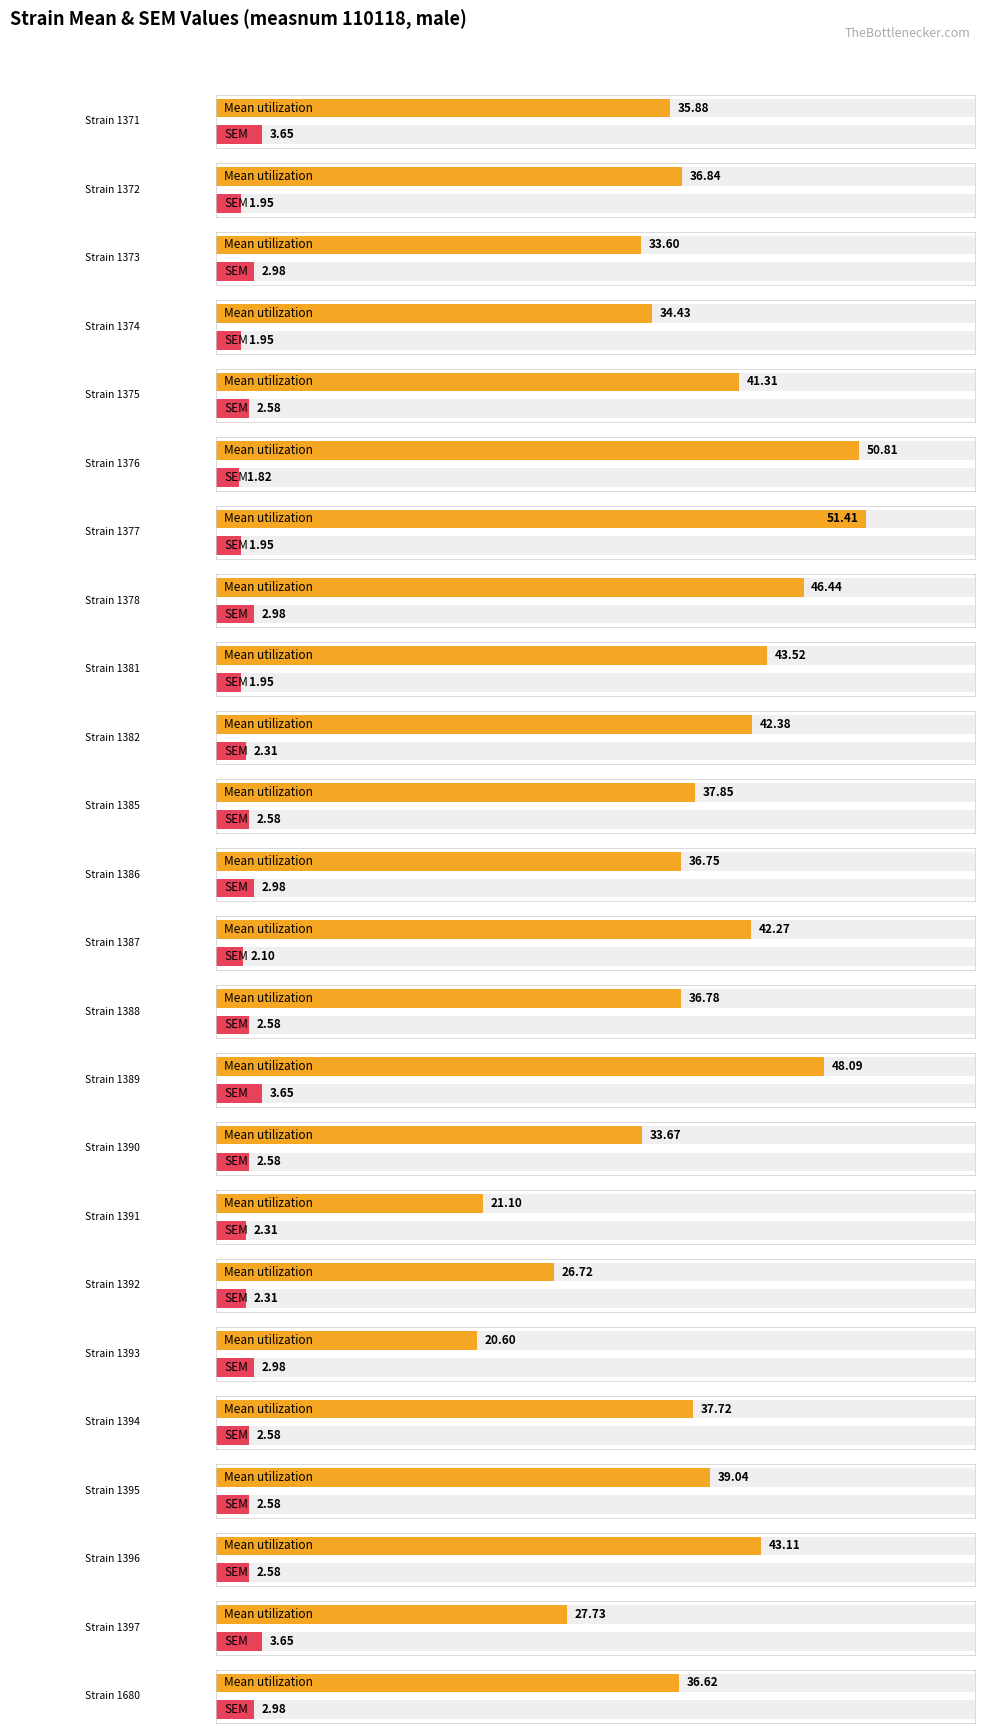

List the series in order of their overall mean, lowest first.

sem, mean